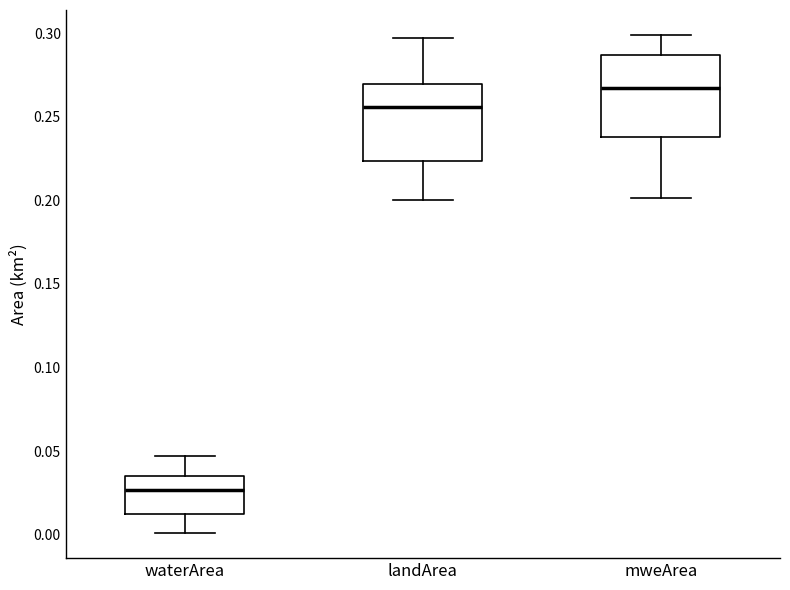

Reading left to right, read every box against the y-axis: the position of its median line, the range the box covers, and the ends of its whiskers. The values are not printed on the chart, so give them approximately, as read against the axis.

waterArea: median 0.025, box 0.010 to 0.035, whiskers 0.000 to 0.045
landArea: median 0.255, box 0.225 to 0.270, whiskers 0.200 to 0.295
mweArea: median 0.265, box 0.240 to 0.285, whiskers 0.200 to 0.300